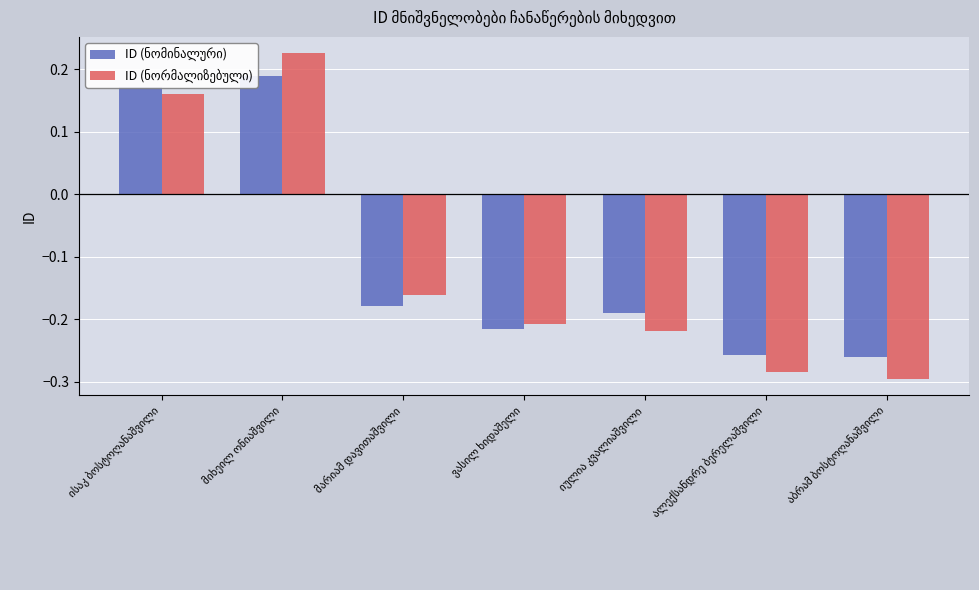

Reading left to right, list all the values displayed in this chart.

ID (ნომინალური): 0.2	0.2	-0.2	-0.2	-0.2	-0.3	-0.3
ID (ნორმალიზებული): 0.2	0.2	-0.2	-0.2	-0.2	-0.3	-0.3